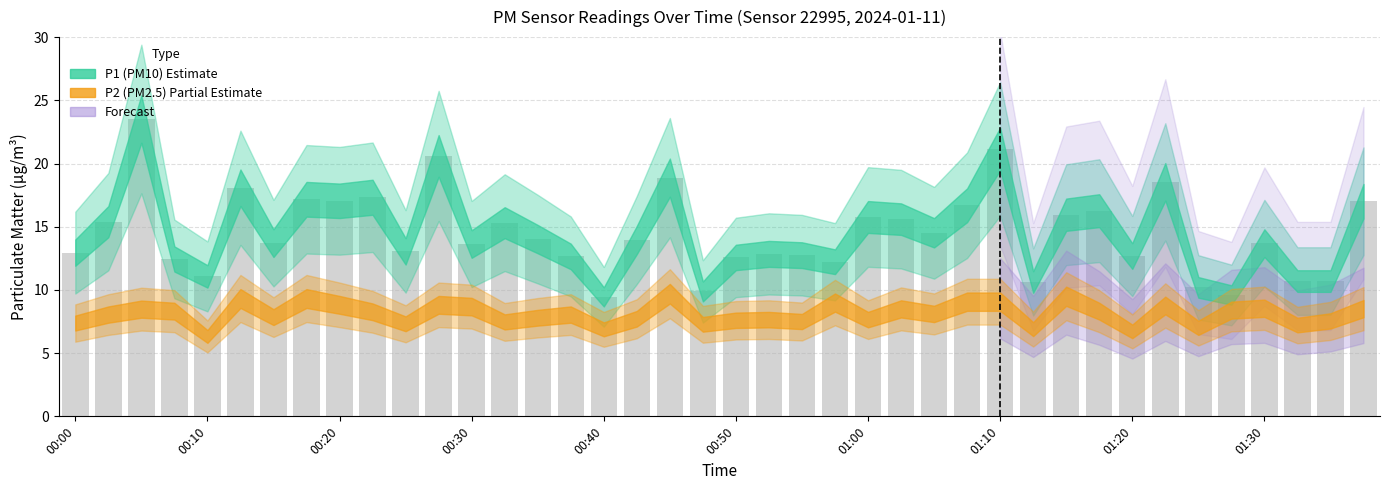

What is the greatest value displayed?

23.5